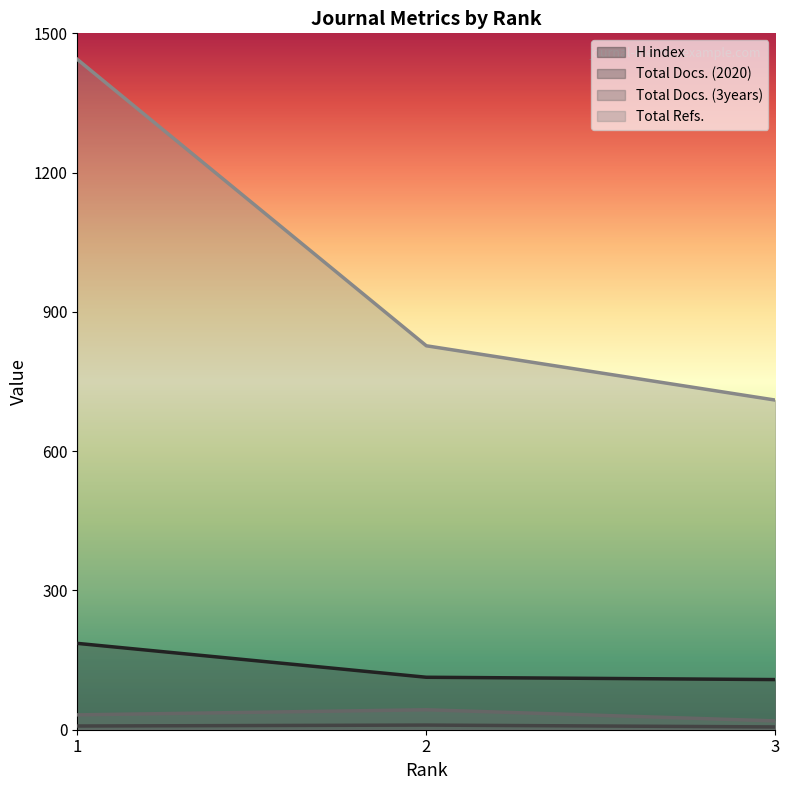

How many categories are shown in the chart?

3